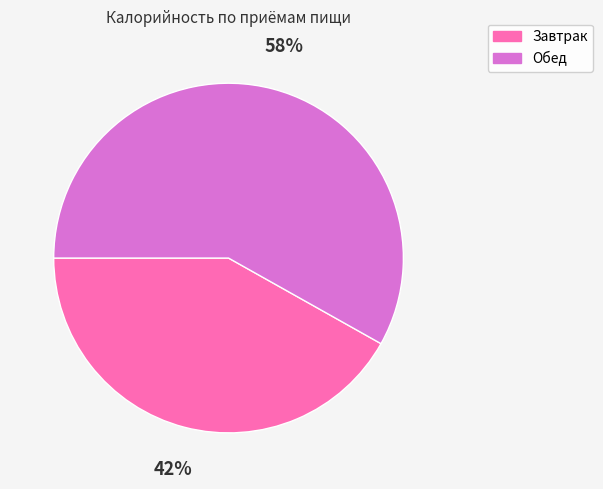

What percentage is the Обед slice, to the nearest percent?

58%